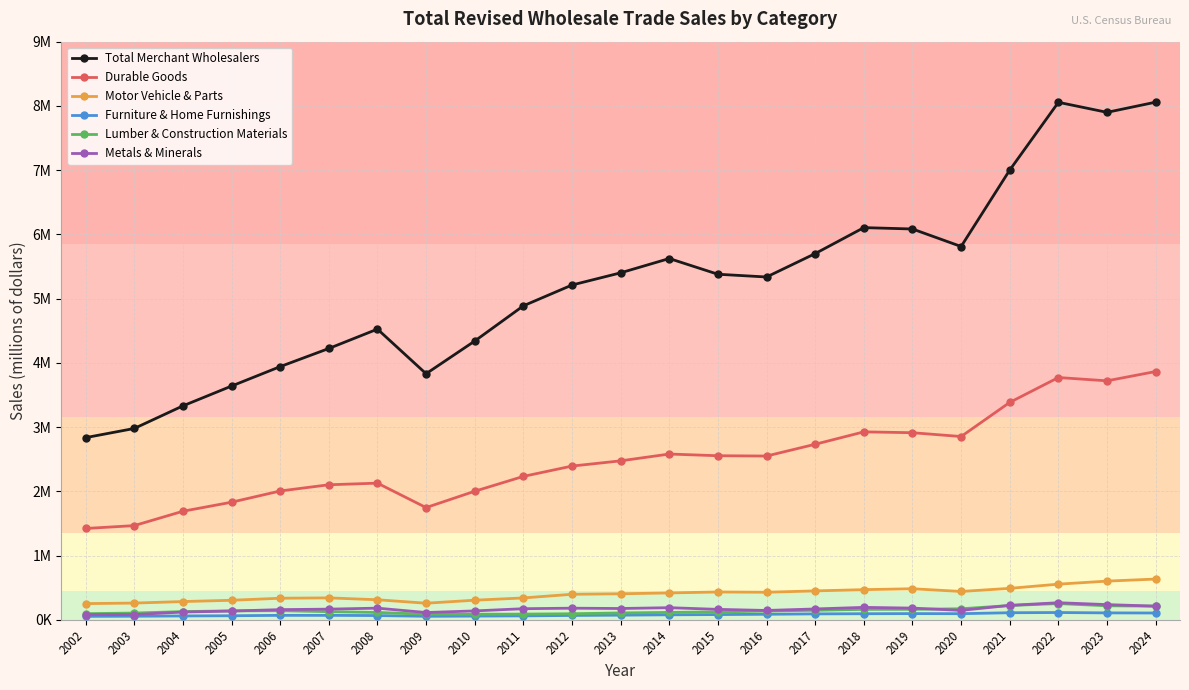

What is the maximum value for Total Merchant Wholesalers?

8058393